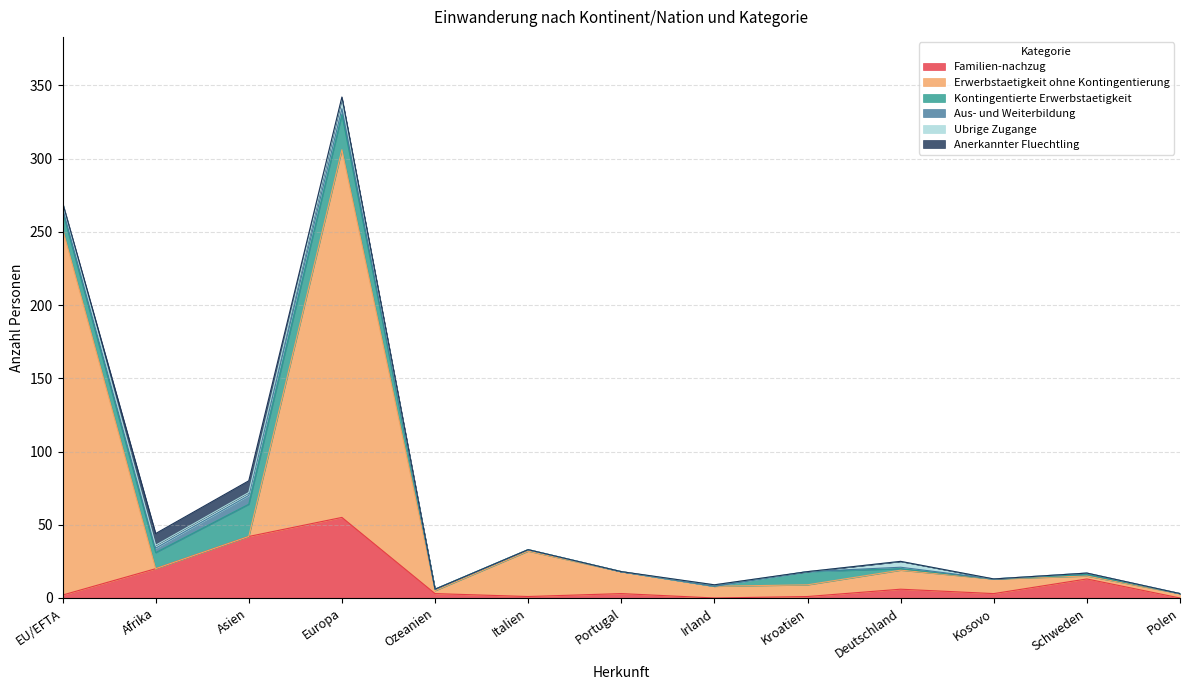

At how many categories does at least one series exceed 172?

2